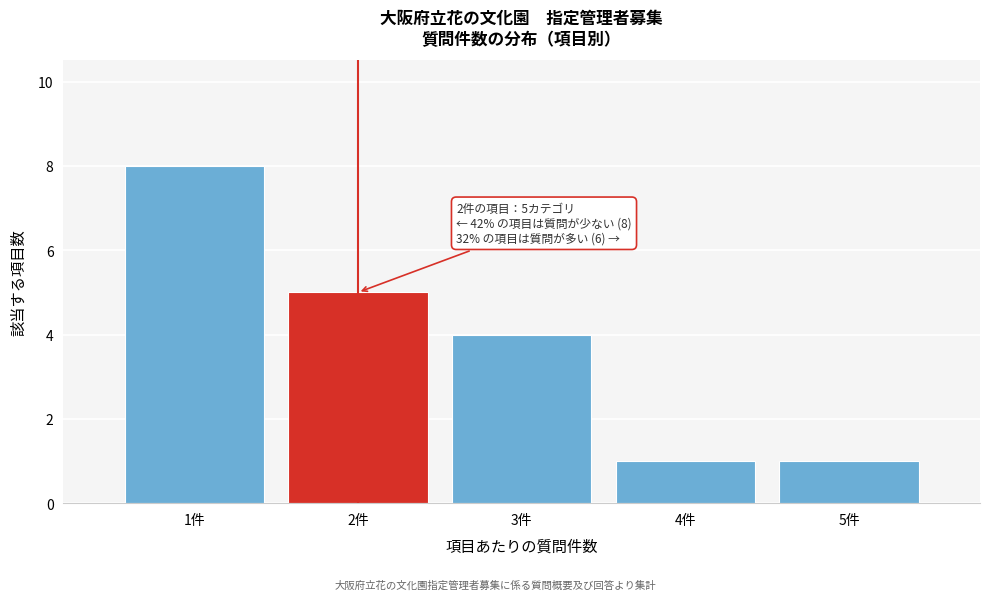

Reading left to right, transcribe all the data shown in this chart.

1件=8	2件=5	3件=4	4件=1	5件=1